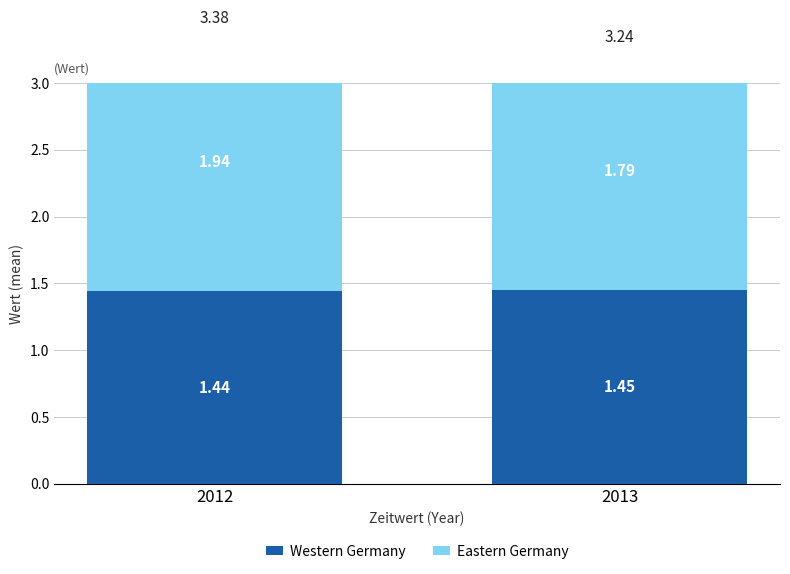

What is the value of the Eastern Germany bar at the 2nd from the left?

1.8